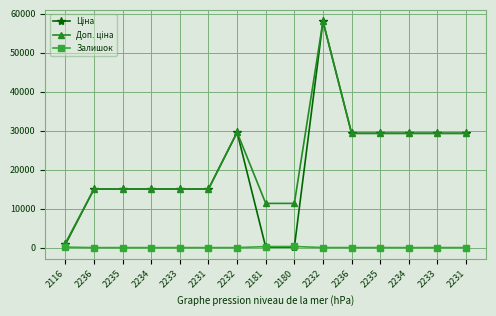

How many values in the Залишок series are below 4?

7